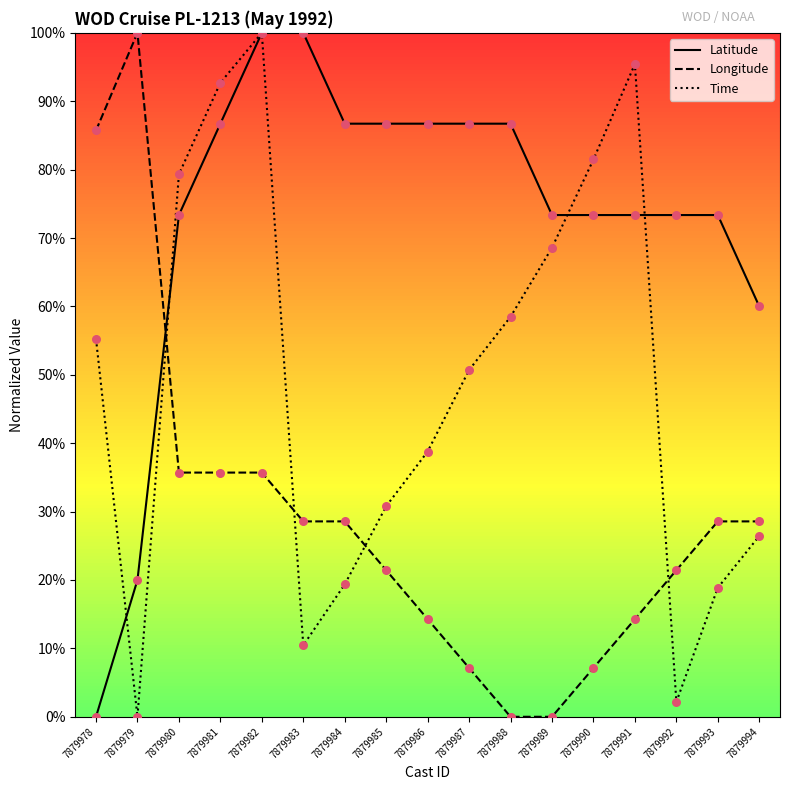

At which category is the sum across all series the highest?

7879982